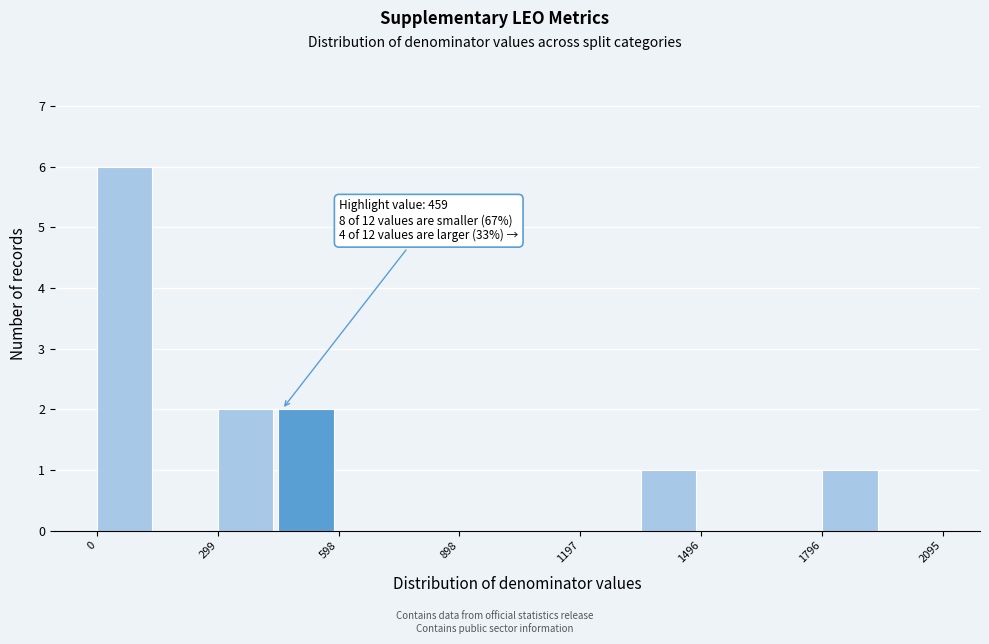

Around what value on the x-axis is the tallest bar? Give the approximate position of its centre, as read against the axis.

50